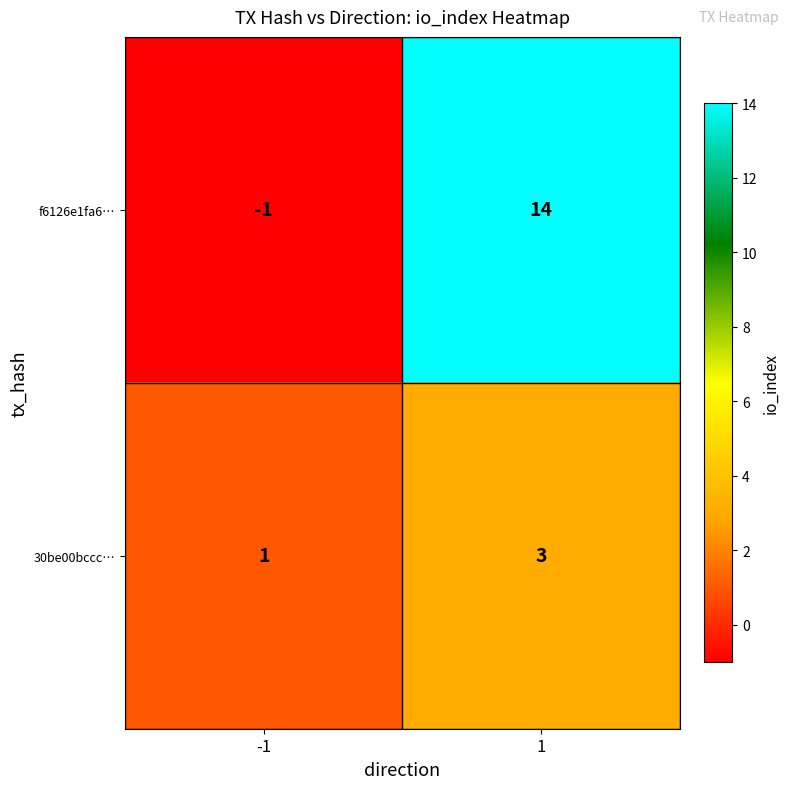

Which series has the largest range (max minus min)?

f6126e1fa6…